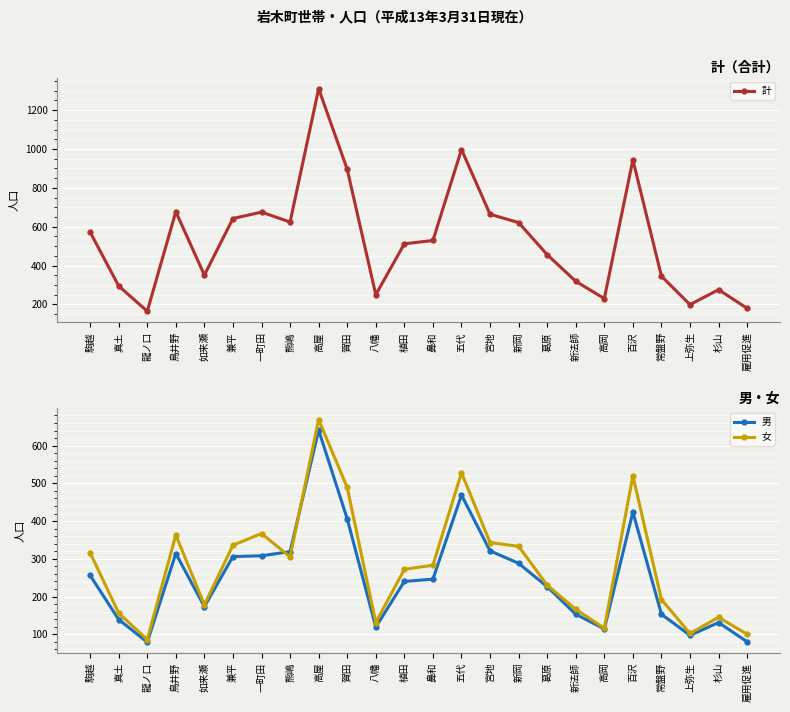

How many distinct data groups are displayed?

3